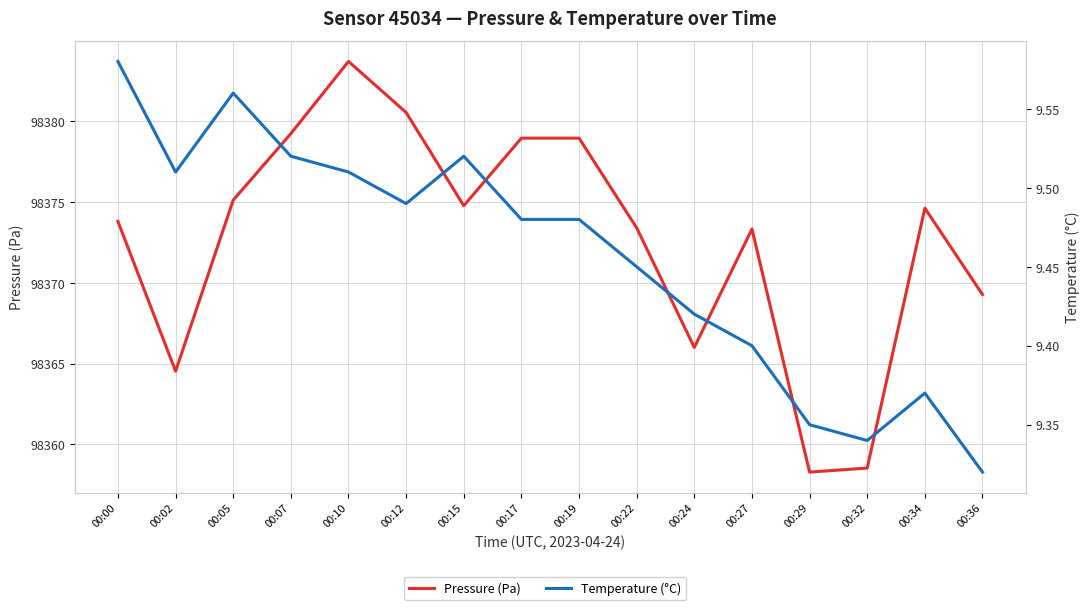

What are all the series names shown in the legend?

pressure, temperature